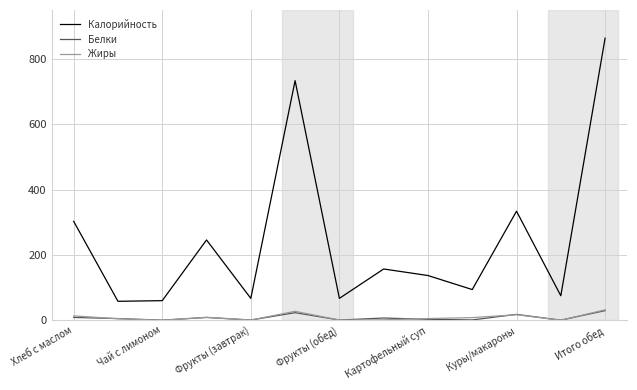

Which series has the widest spread of values?

Калорийность